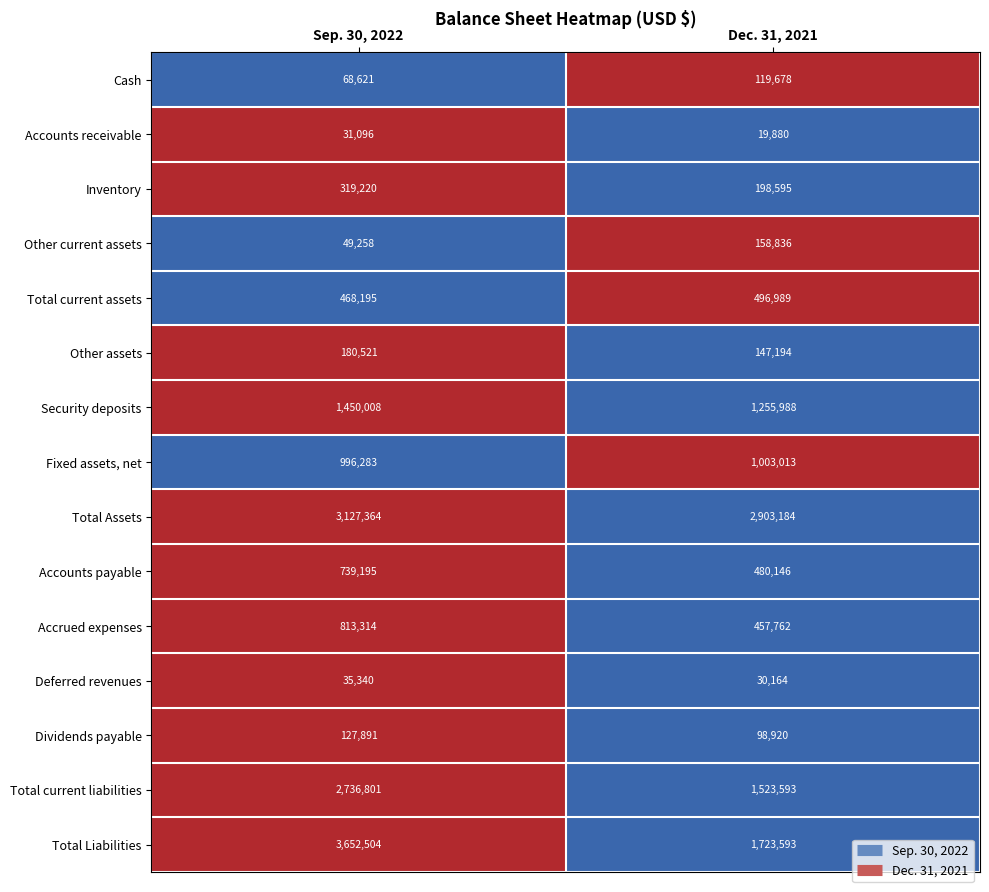

Where is Inventory nearest to the value 258907?

Dec. 31, 2021